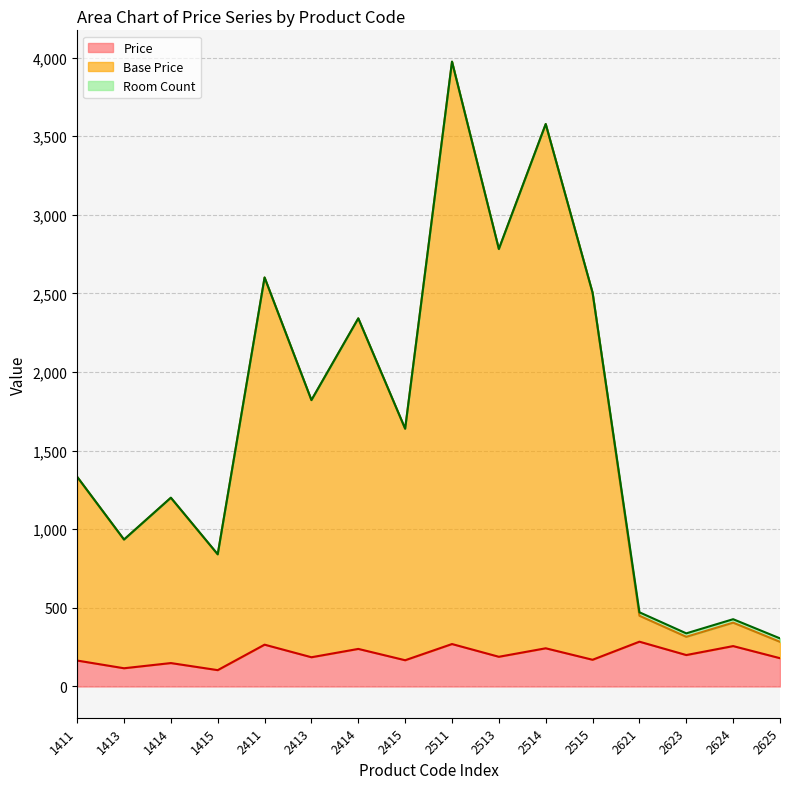

Reading left to right, list all the values displayed in this chart.

Price: 165	116	149	104	266	186	239	167	270	189	243	170	285	200	257	180
Base Price: 1333	934	1200	840	2601	1821	2341	1639	3974	2782	3577	2504	450	316	406	284